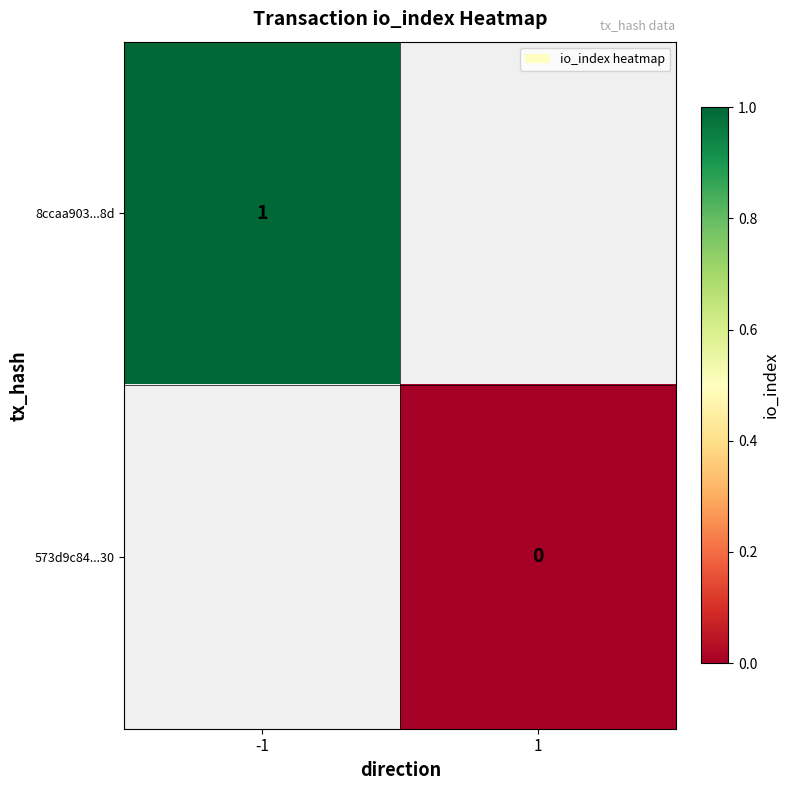

Is the value of 573d9c84...30 at 1 greater than the value of 8ccaa903...8d at -1?

No